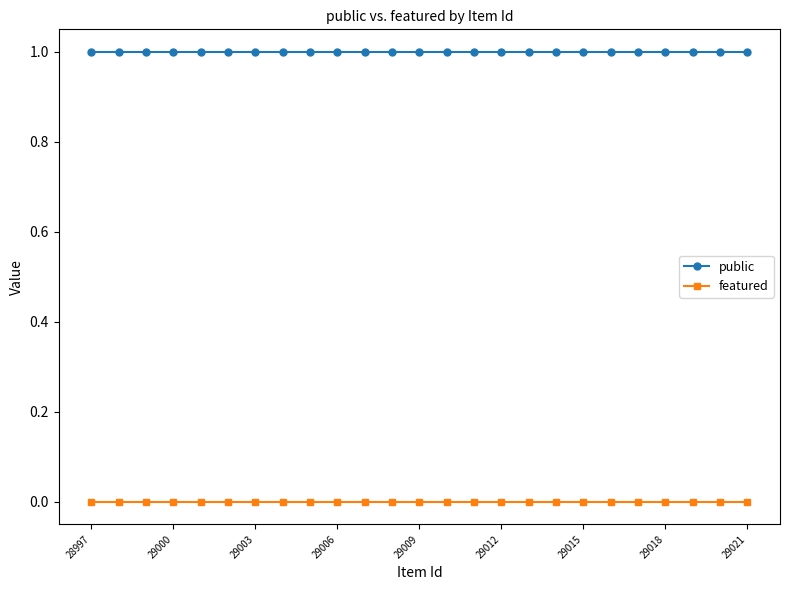

True or false: public and featured intersect in this chart.

False